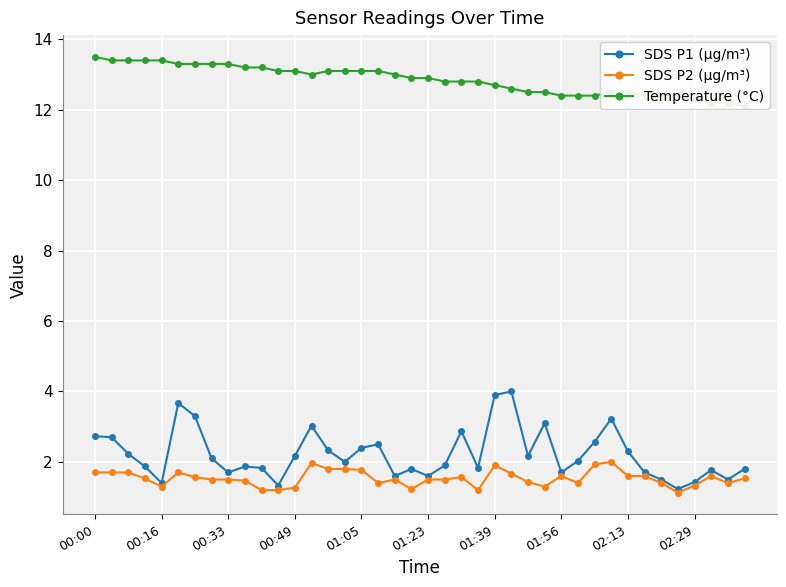

What is the approximate value of Temperature (°C) at 13?

13.0